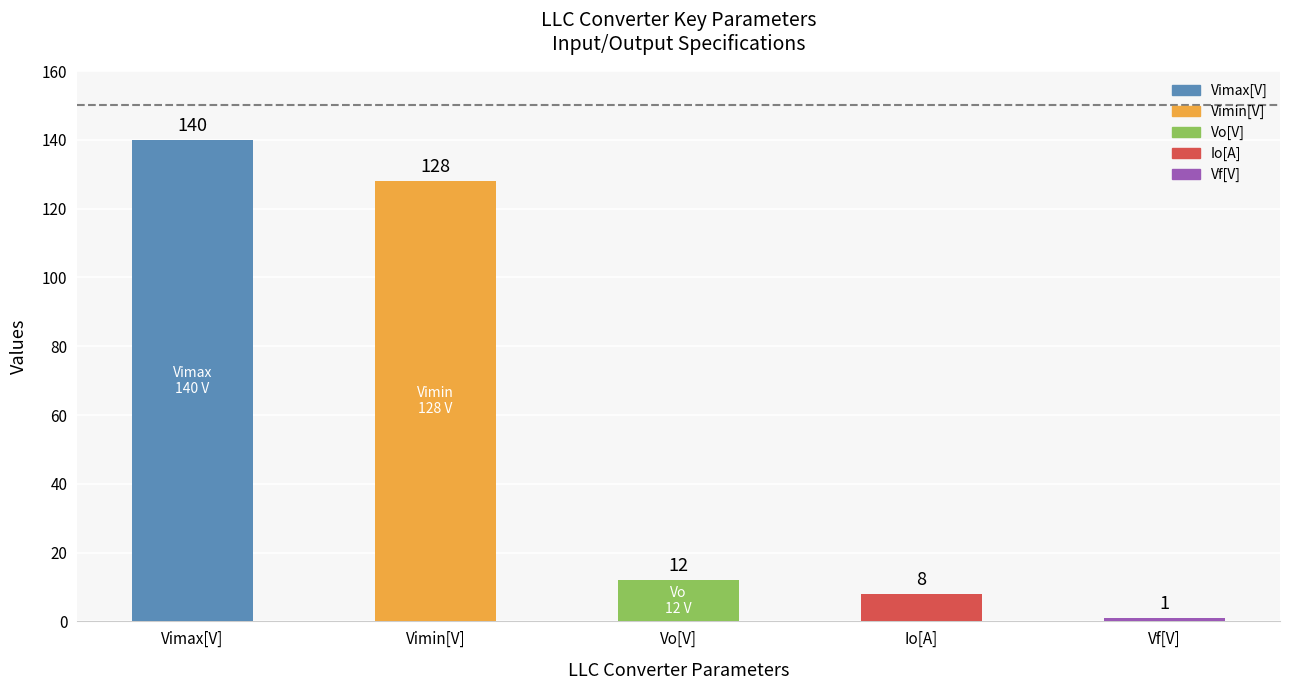

At which category does the chart reach its peak across all series?

Vimax[V]